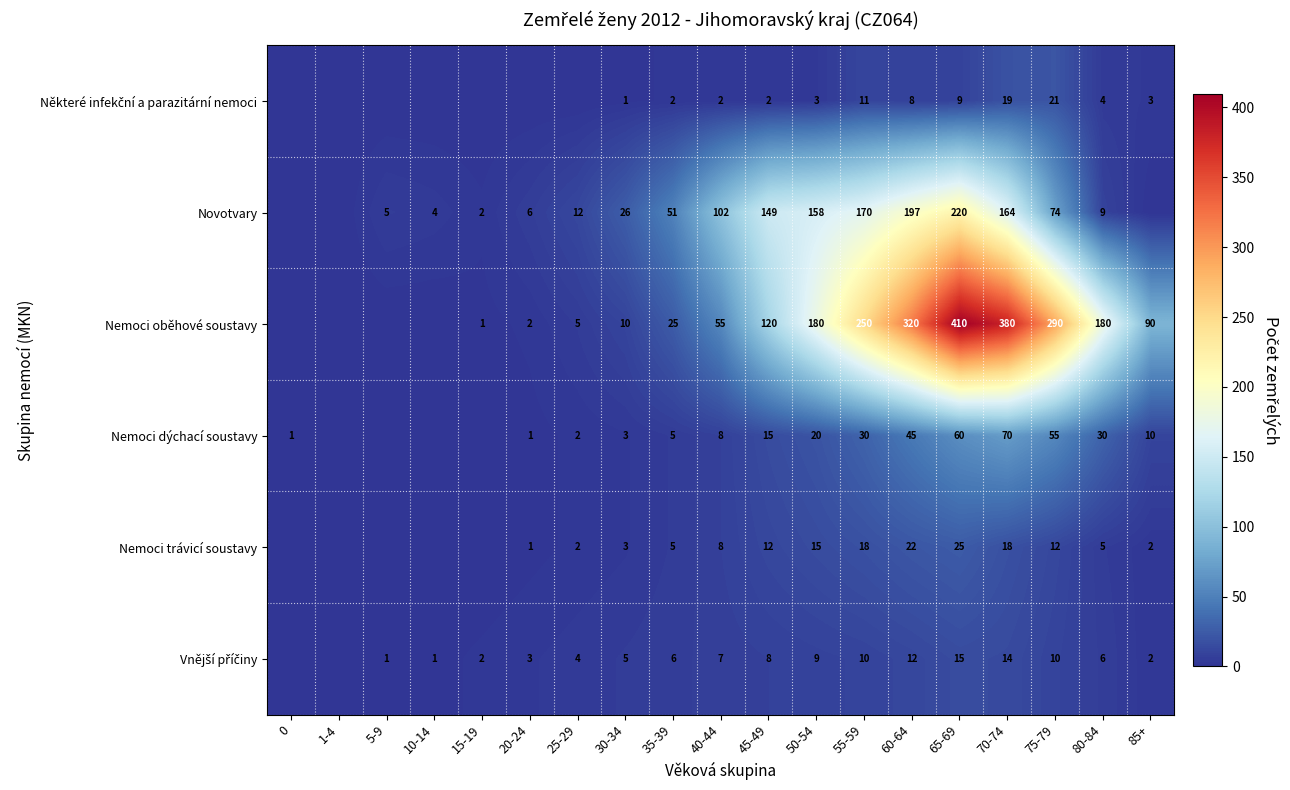

The value of Nemoci trávicí soustavy at 55-59 is 18. True or false?

True